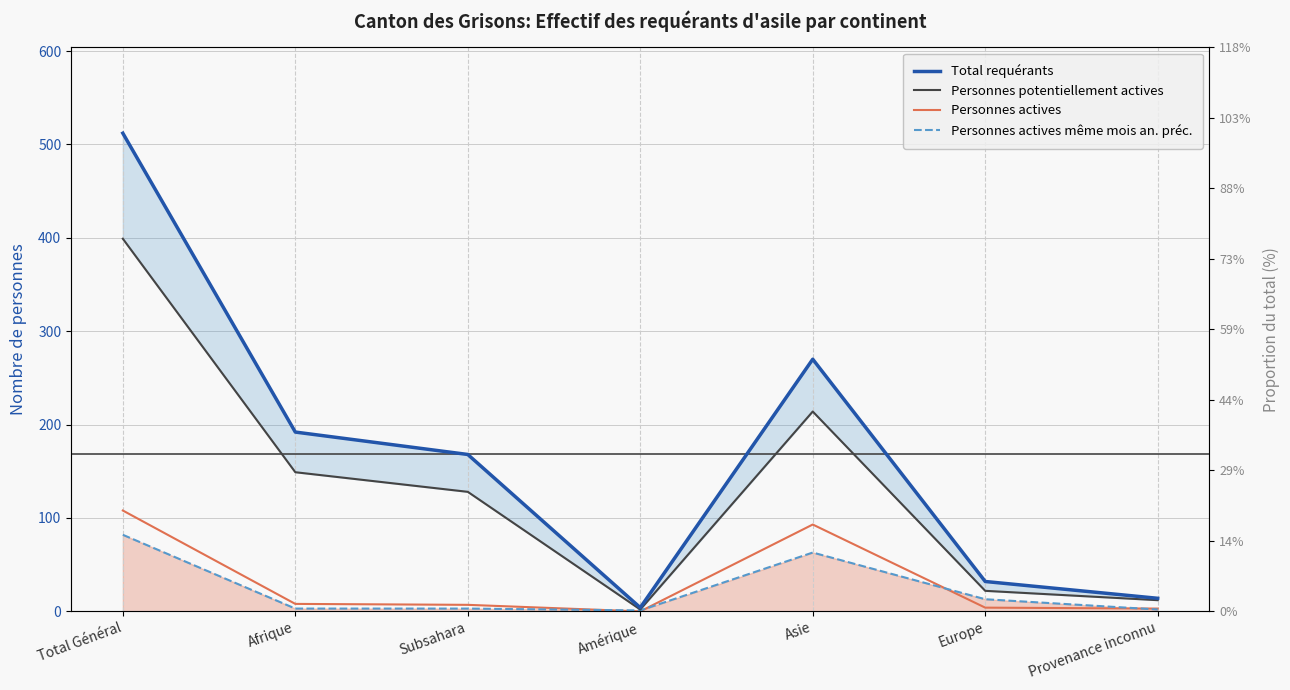

Reading left to right, what are all the values shown in this chart?

Total requérants: 512	192	168	4	270	32	14
Personnes potentiellement actives: 399	149	128	2	214	22	12
Personnes actives: 108	8	7	0	93	4	3
Personnes actives même mois an. préc.: 82	3	3	1	63	13	2